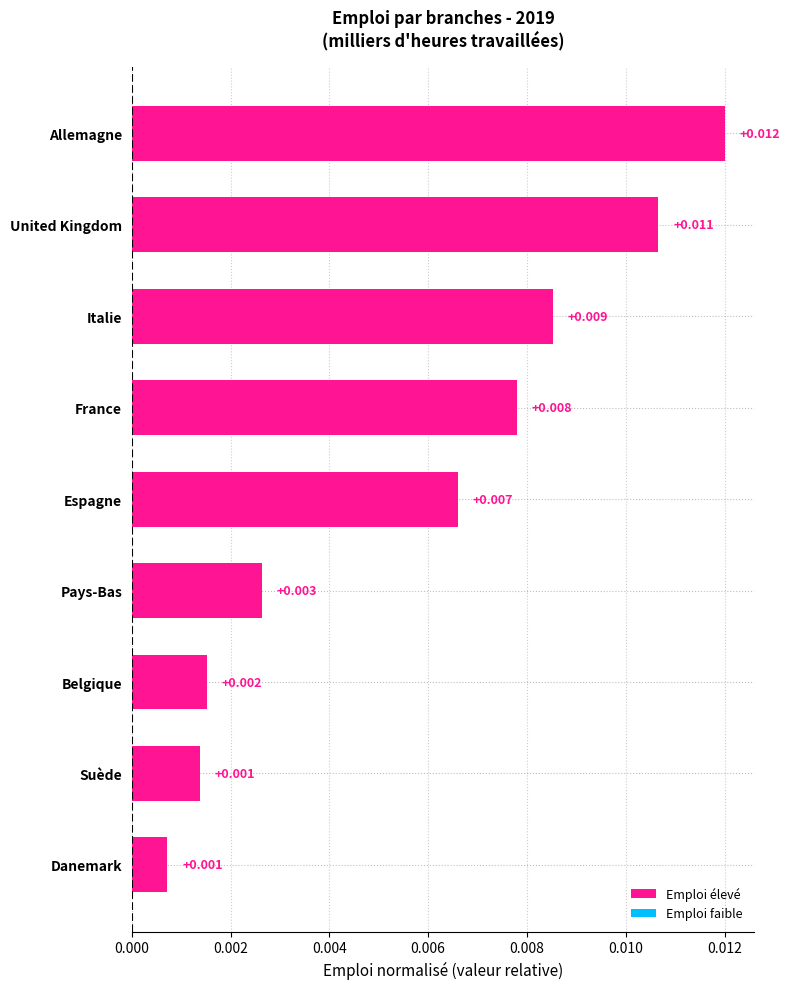

Which category has the highest value across all series?

Allemagne